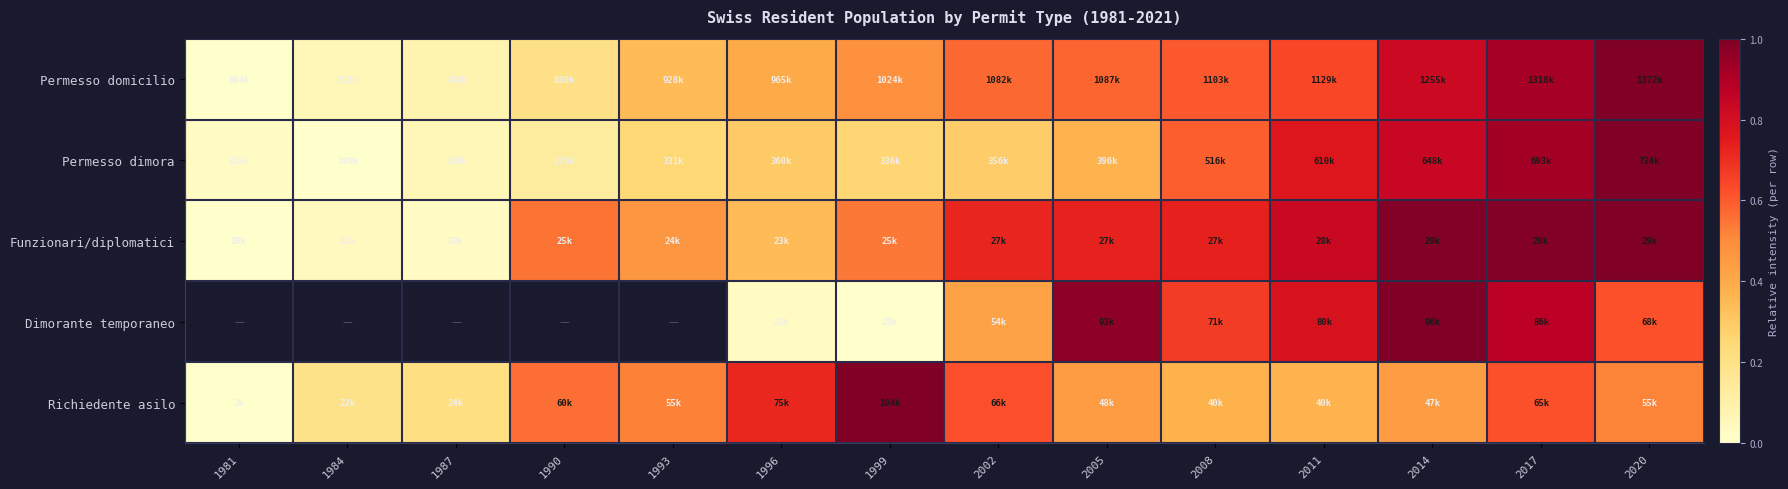

At how many categories does at least one series exceed 0?

14